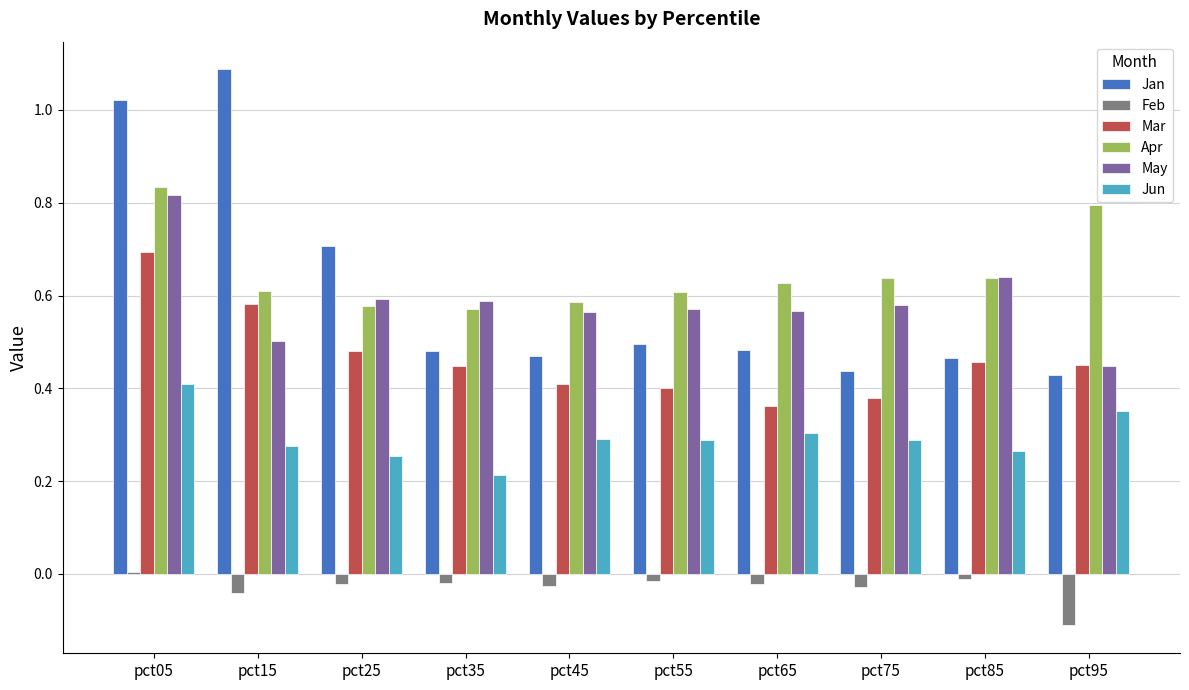

The value of Jun at pct95 is 0.4. True or false?

True